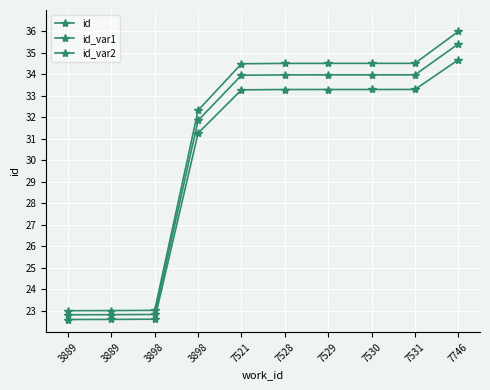

How many categories are shown in the chart?

10